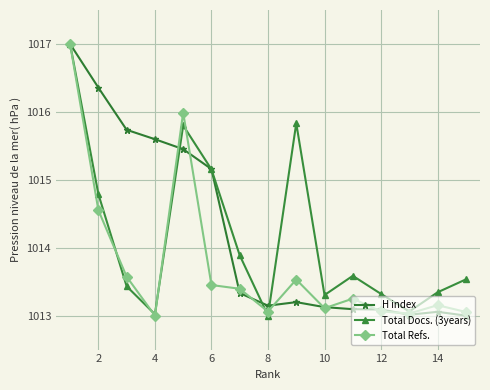

What is the sum of all Total Refs. values?

15206.2